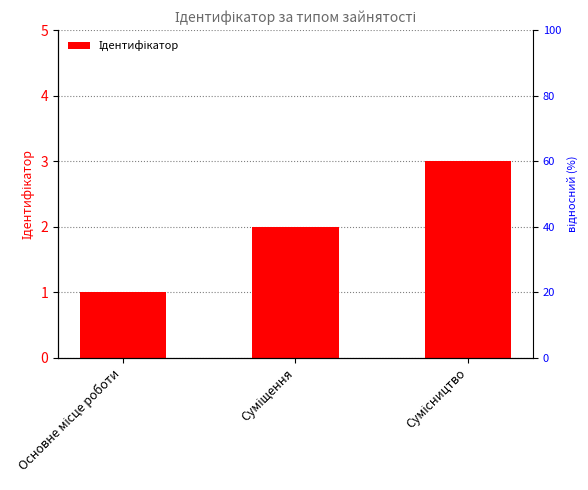

Reading left to right, extract all data points from this chart.

Основне місце роботи=1	Суміщення=2	Сумісництво=3